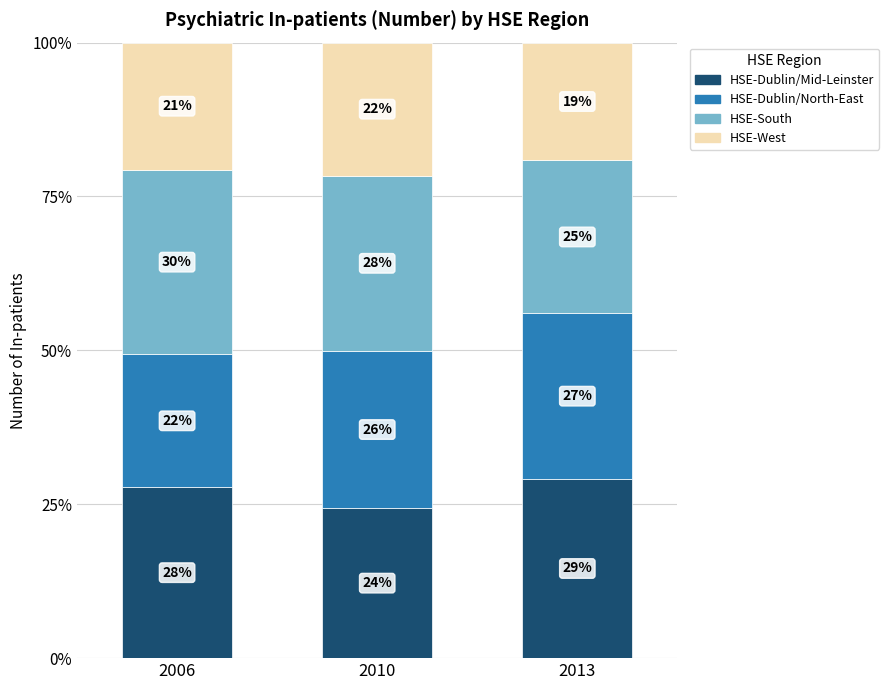

What are all the series names shown in the legend?

HSE-Dublin/Mid-Leinster, HSE-Dublin/North-East, HSE-South, HSE-West